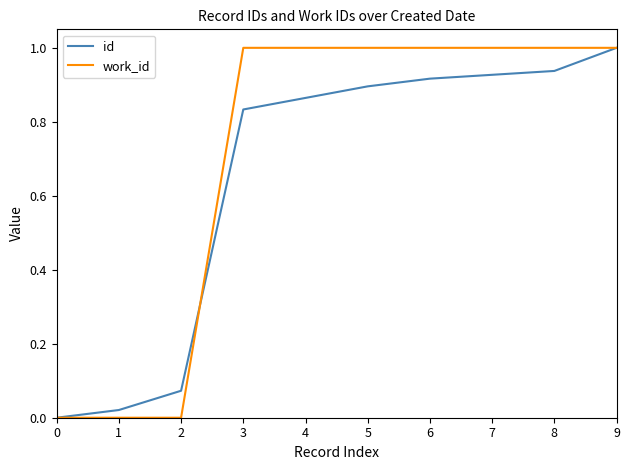

Which series has the largest total across all categories?

work_id